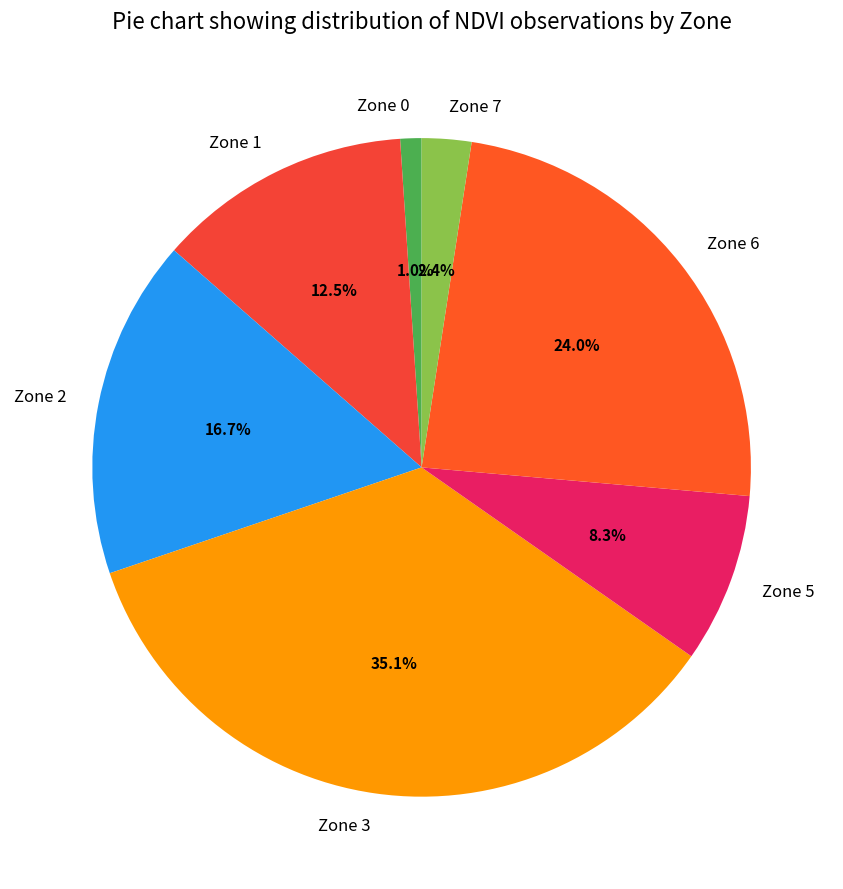

How many slices are in this pie chart?

7